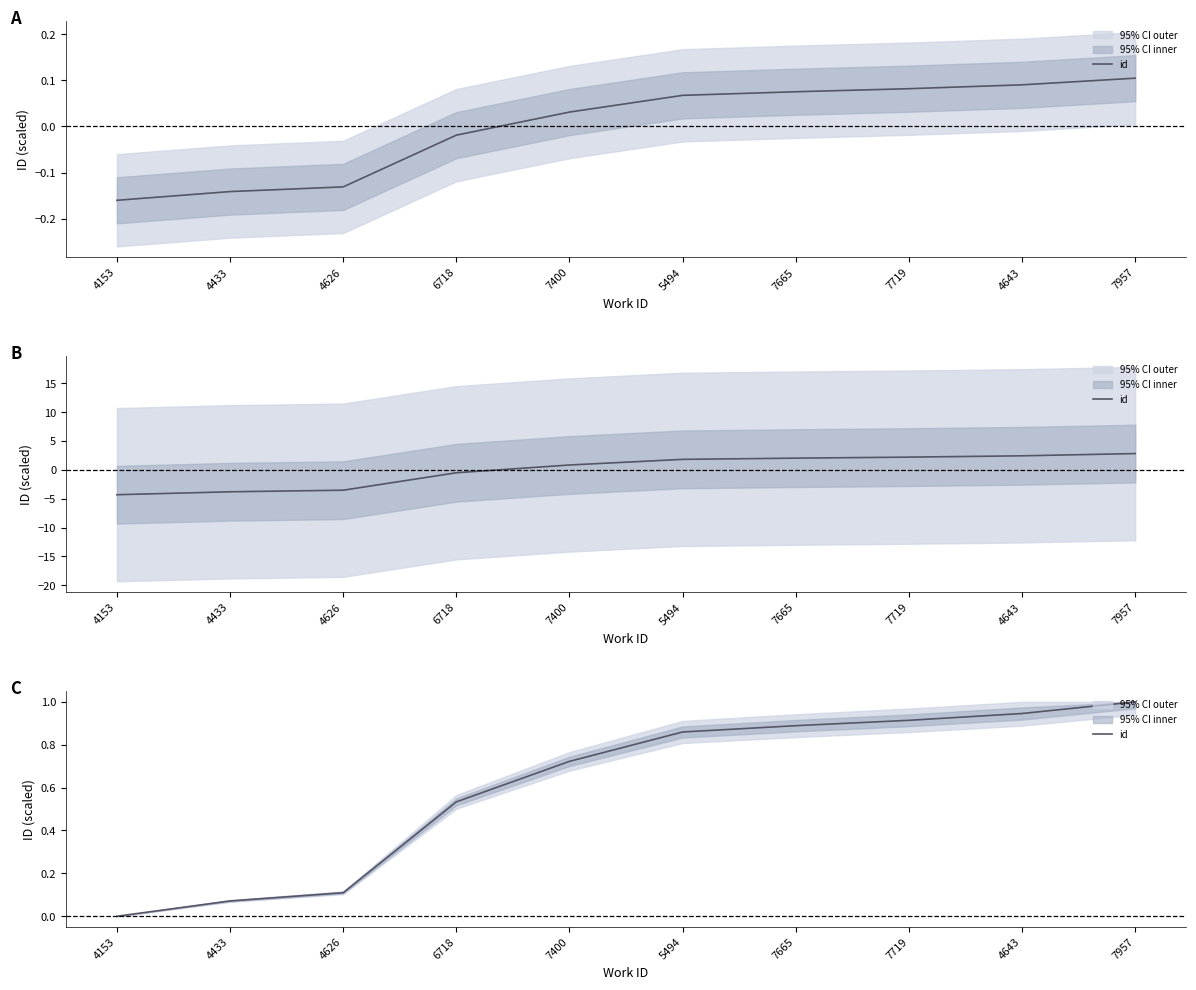

True or false: the data has more than 2 interior local peaks.

False